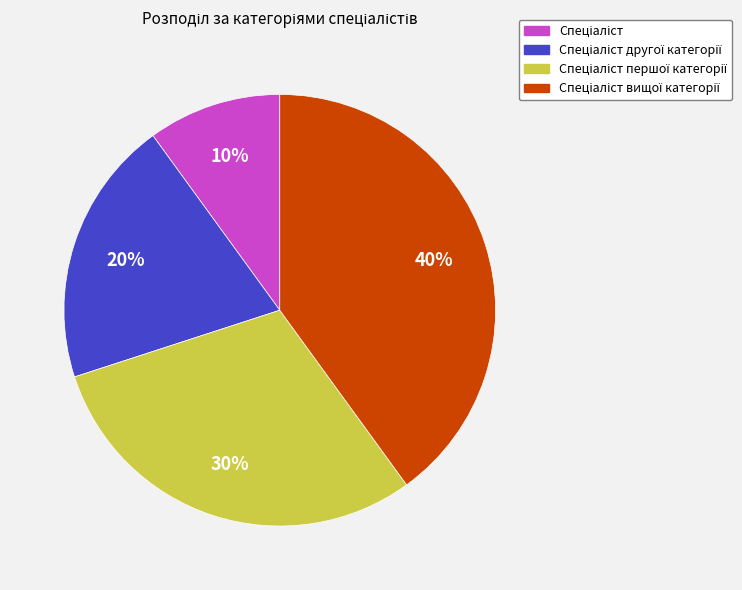

To the nearest percent, what is the difference between the largest and smallest slice percentages?

30%